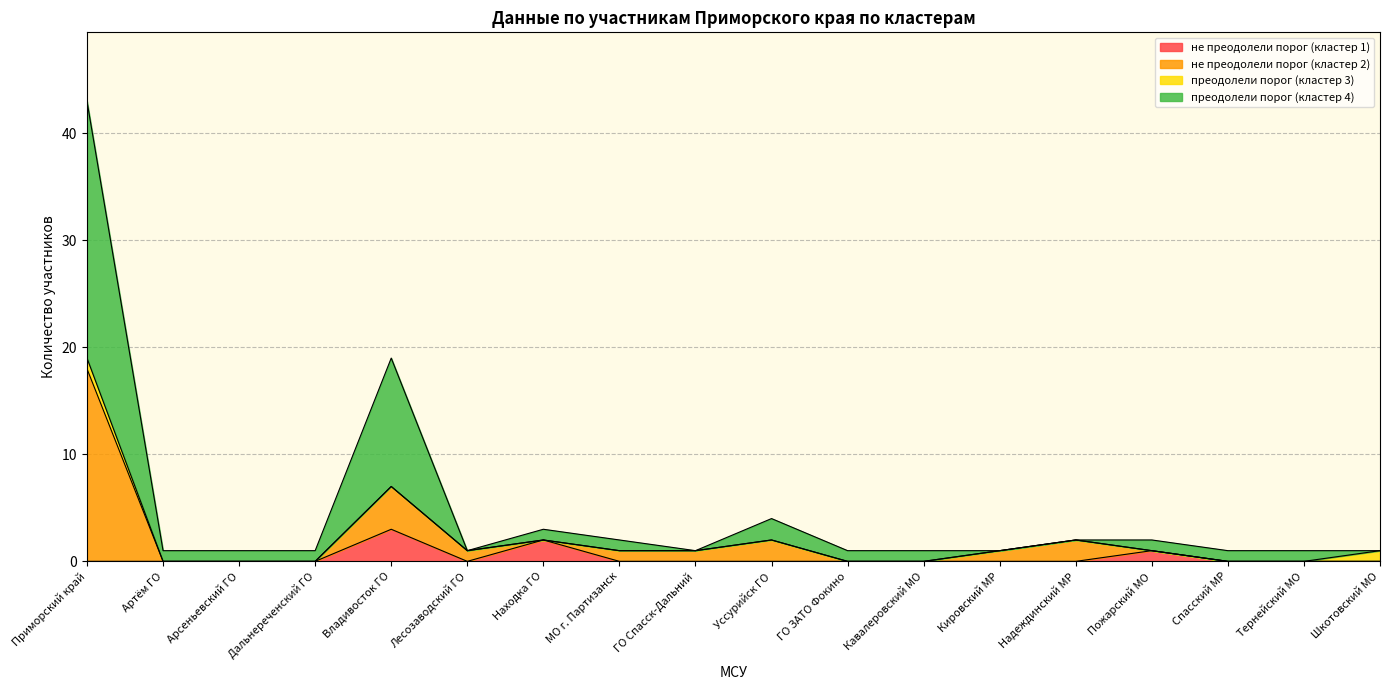

How many categories are shown in the chart?

18